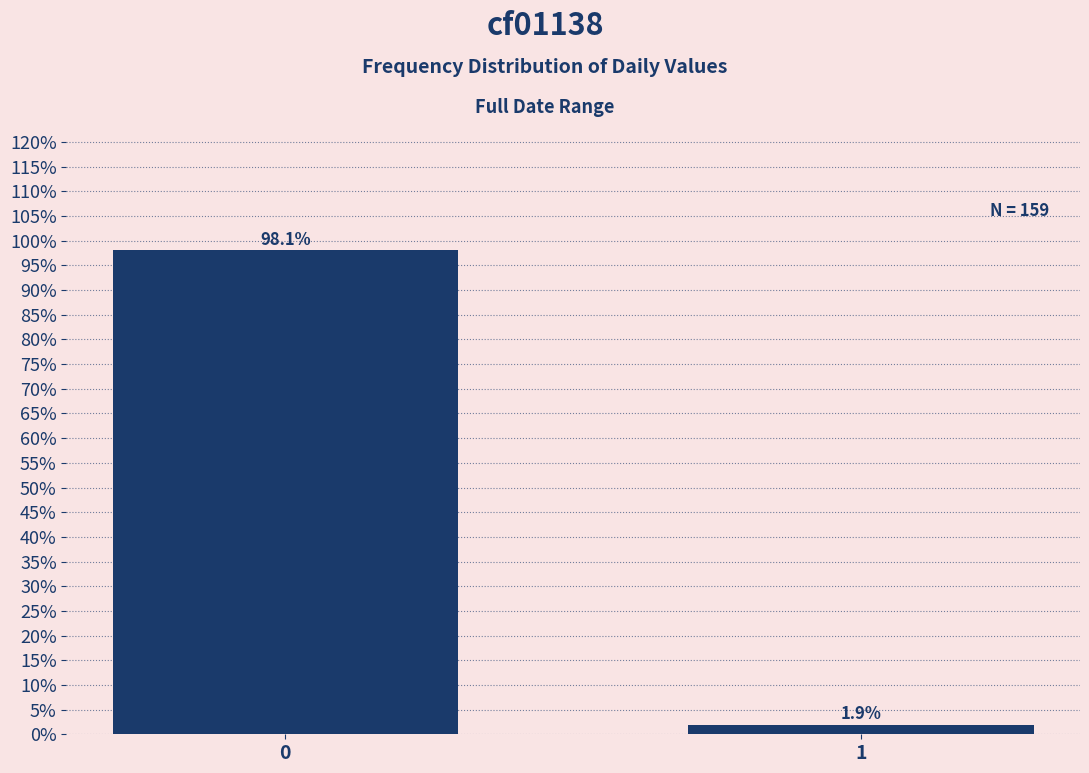

Reading left to right, what are all the values shown in this chart?

98.1	1.9